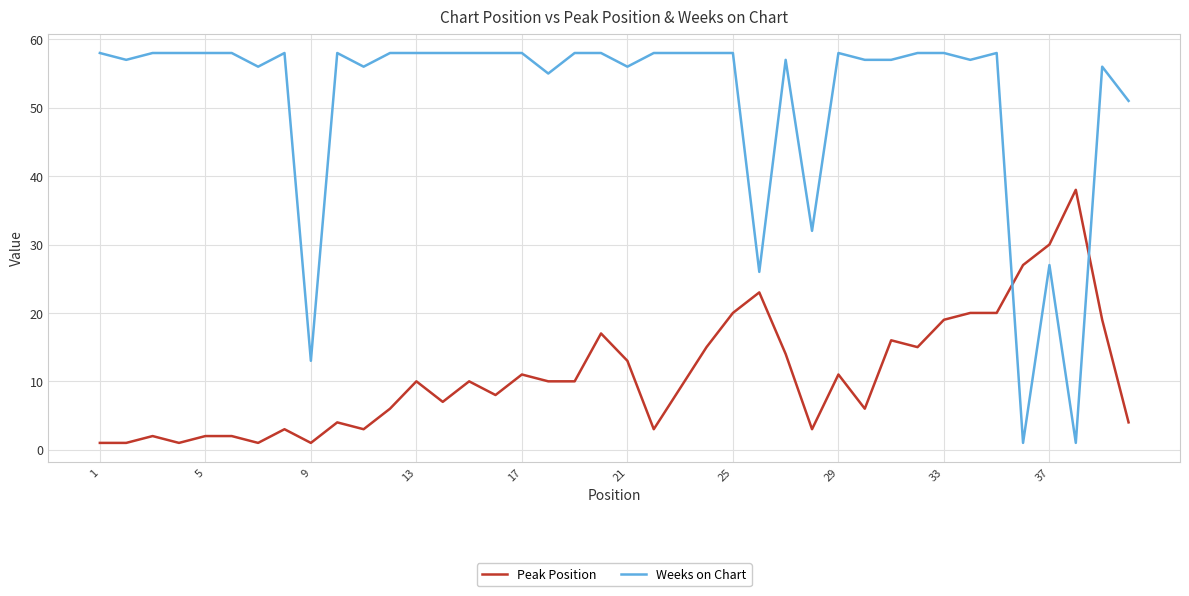

Which series has the widest spread of values?

Weeks on Chart